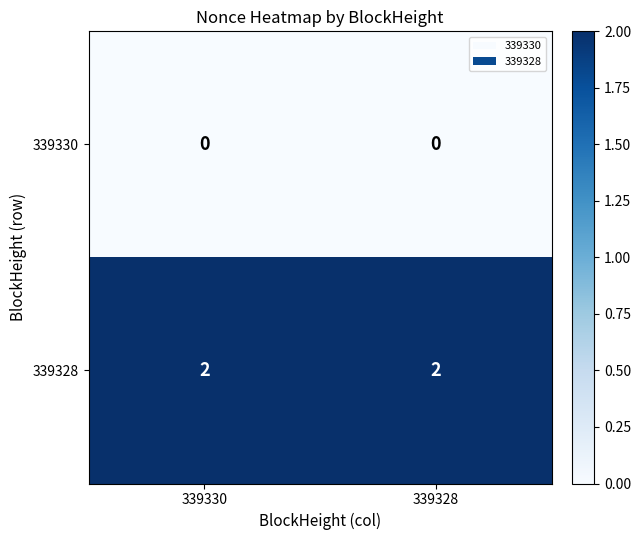

The 339328 series shows 2 at 339328. True or false?

True